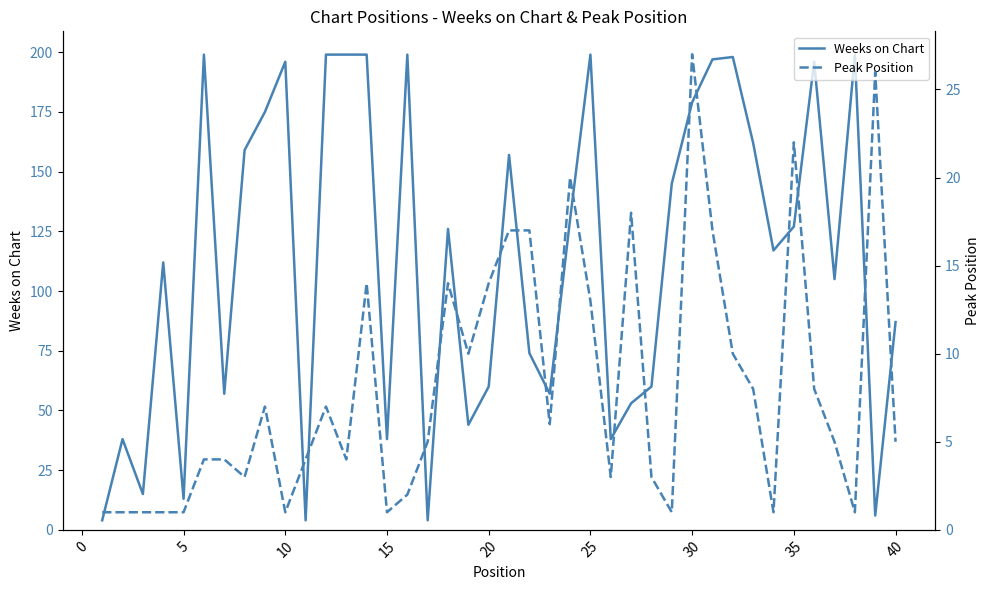

What is the minimum value for Weeks on Chart?

4